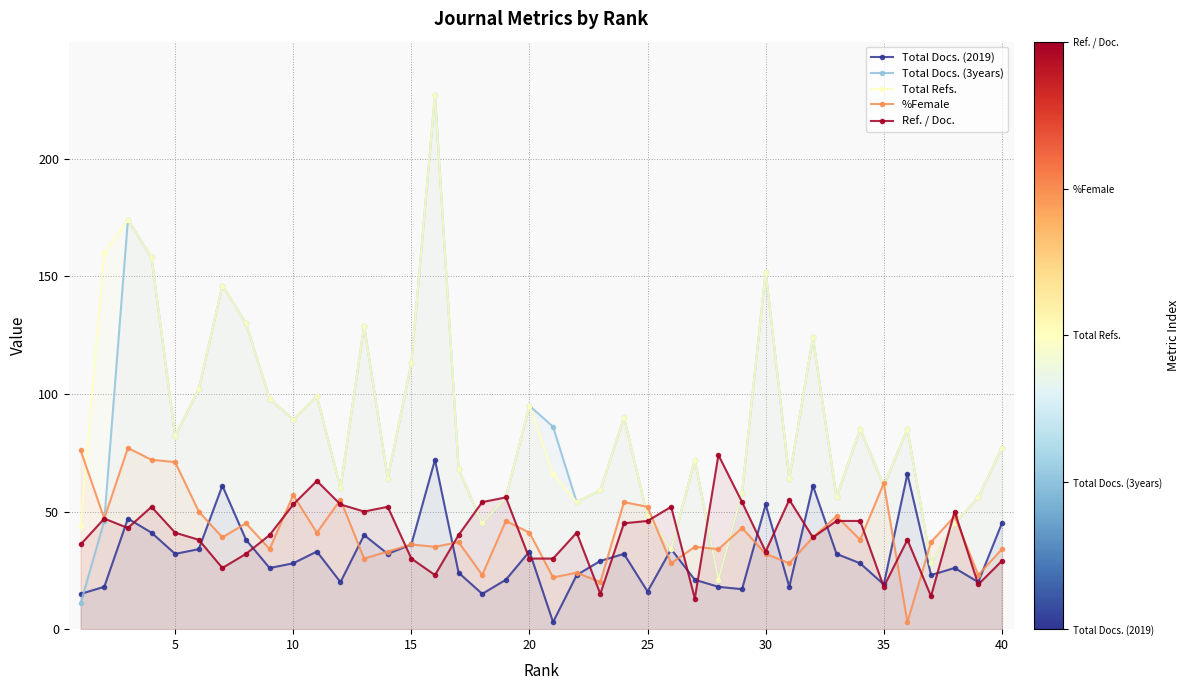

At how many categories does at least one series exceed 153?

4